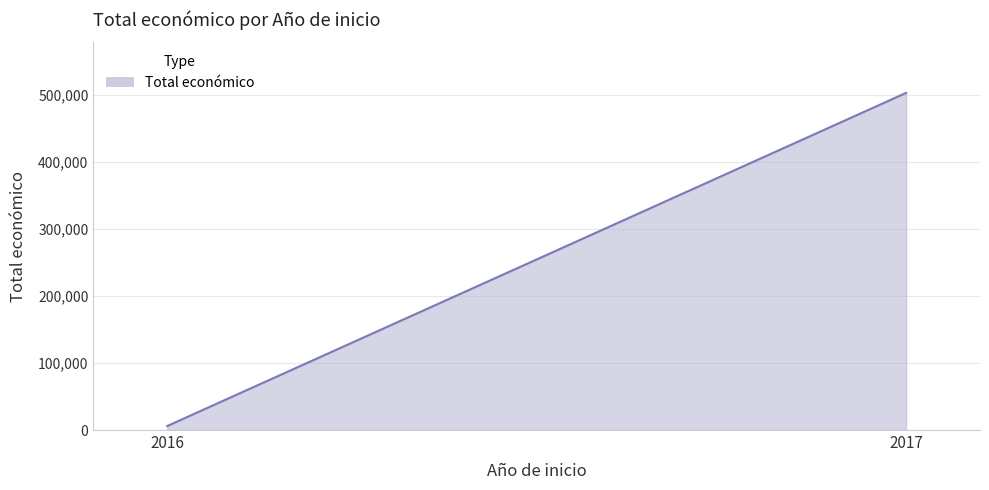

Where is the data nearest to the value 249382?

2017